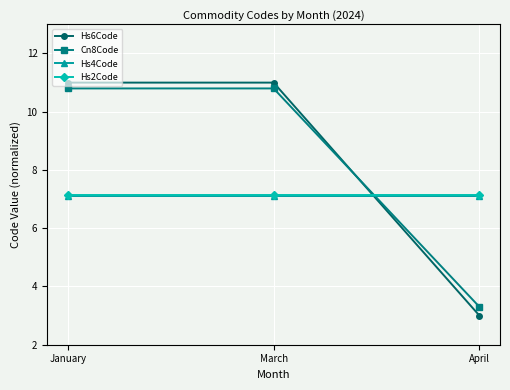

What is the minimum value for Hs6Code?

3.0